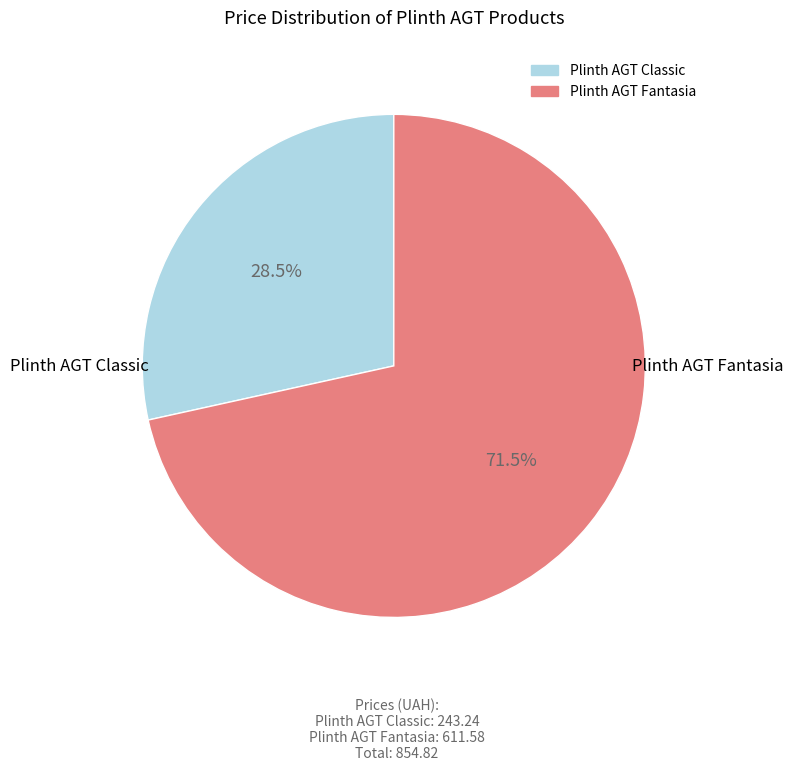

Which category accounts for the majority?

Plinth AGT Fantasia